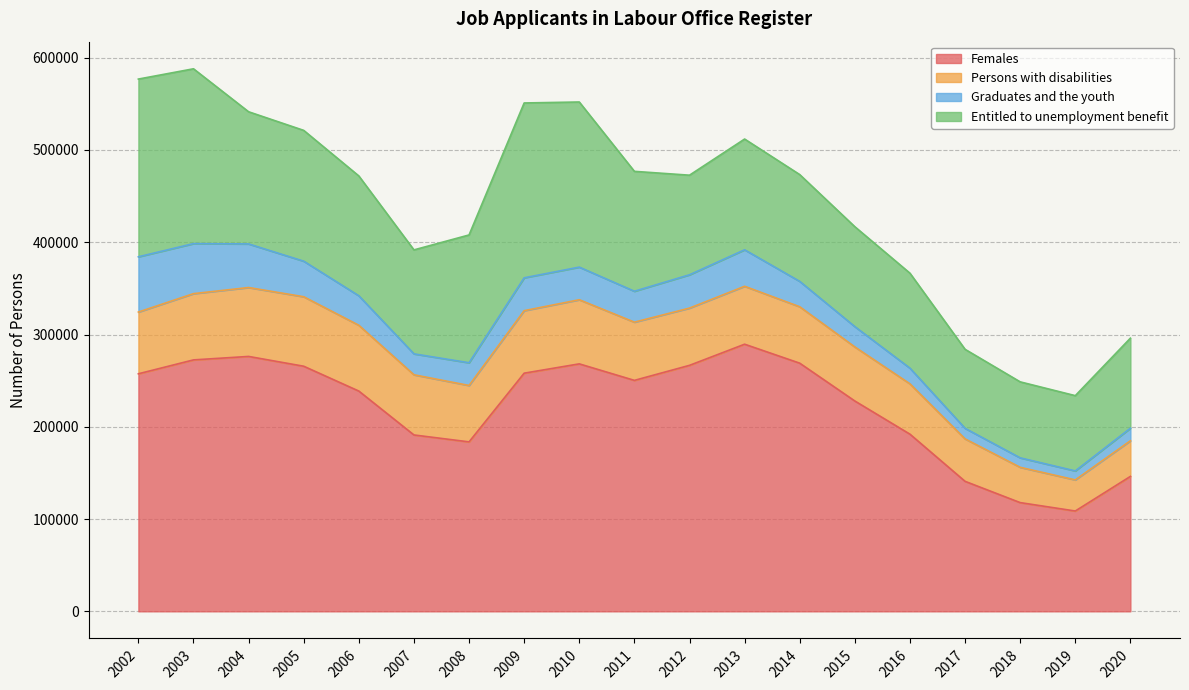

At 2017, list the series in order from largest to smallest.

Females, Entitled to unemployment benefit, Persons with disabilities, Graduates and the youth